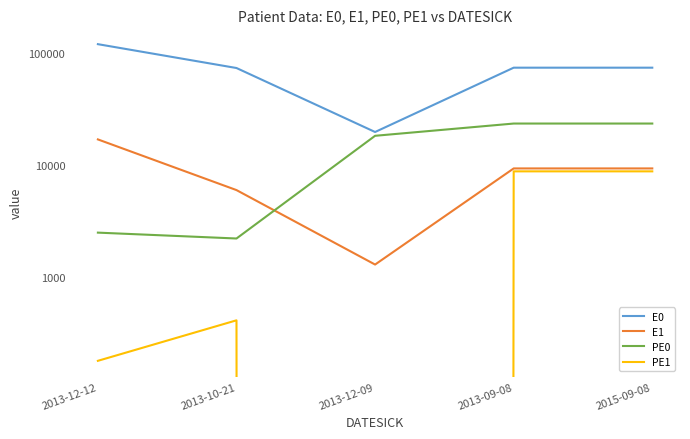

What is the label of the 5th point from the left?

2015-09-08